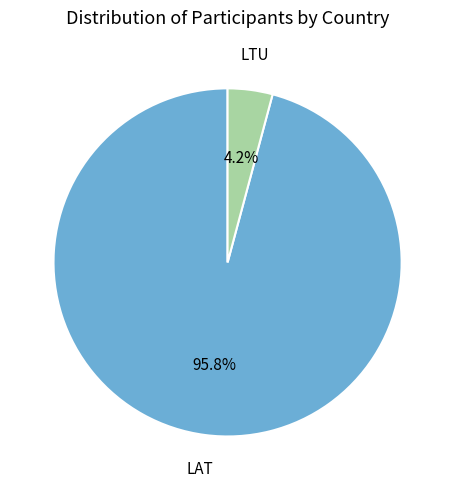

Is there a majority slice in this chart?

Yes